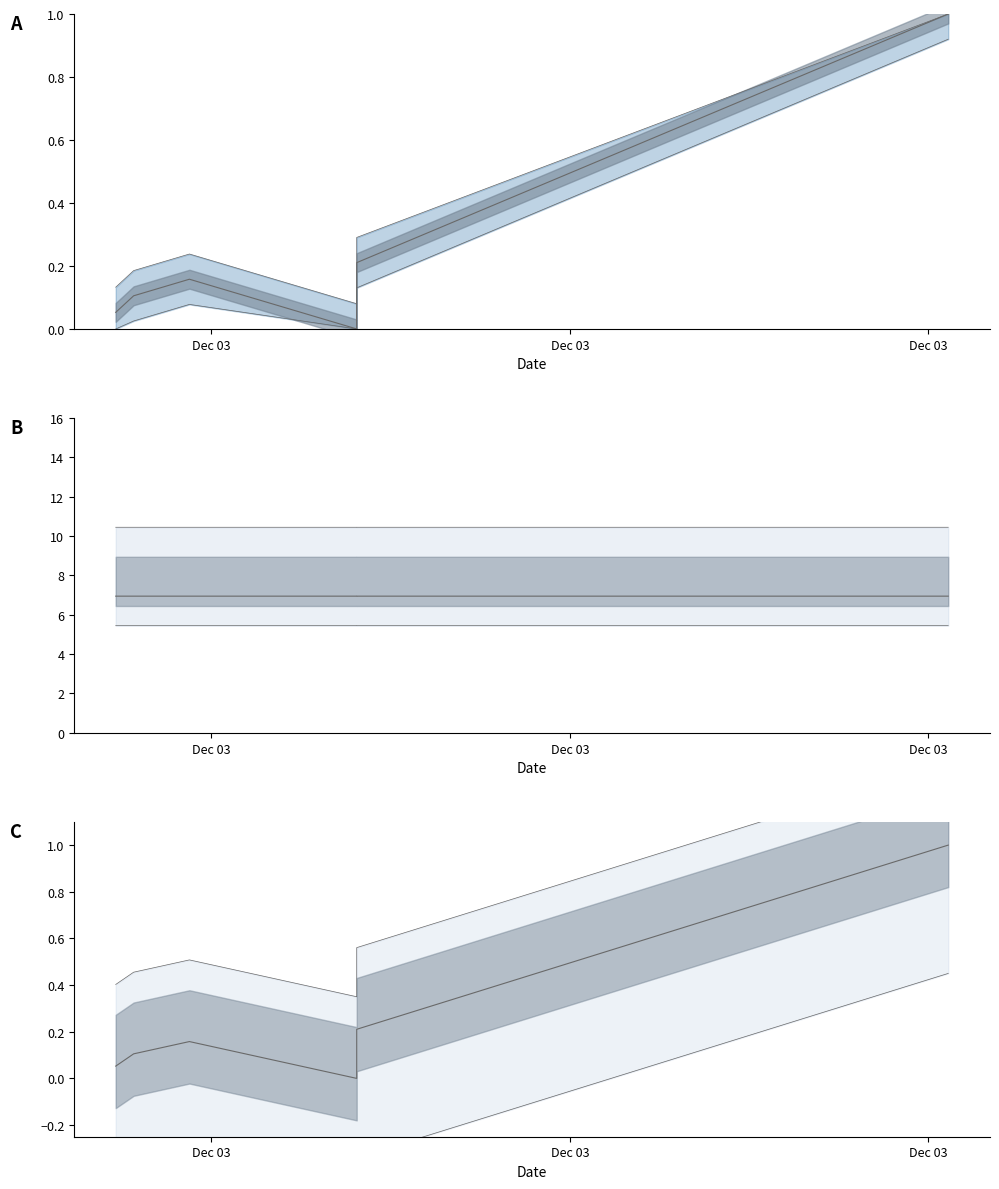

Reading left to right, extract all data points from this chart.

0.1	0.1	0.2	0.0	0.2	1.0